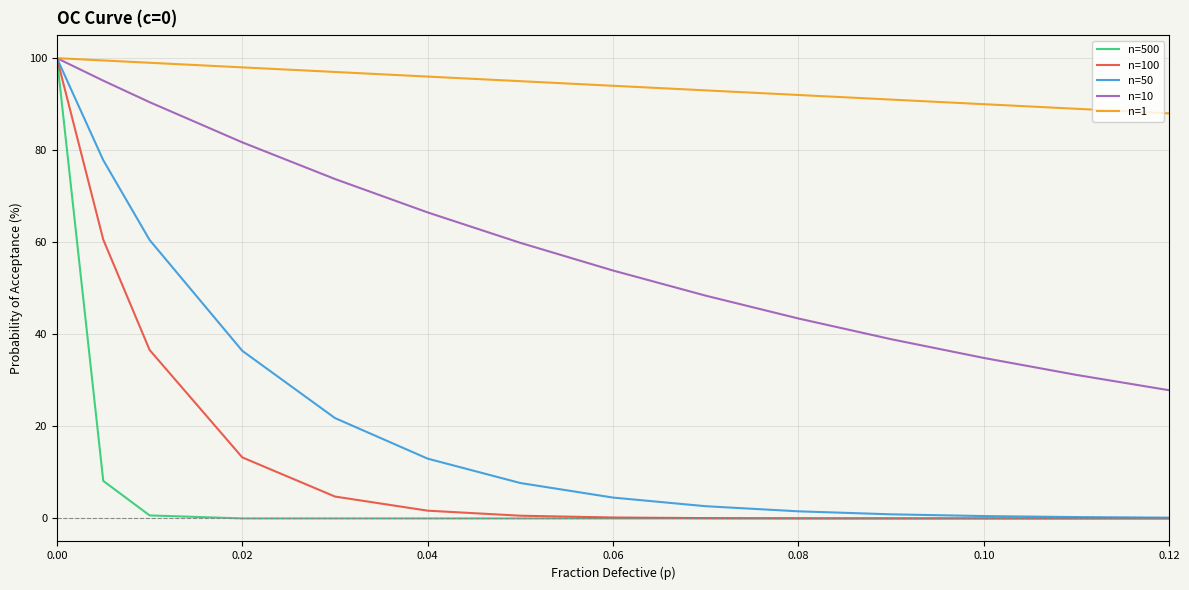

Which series has the largest total across all categories?

n=1